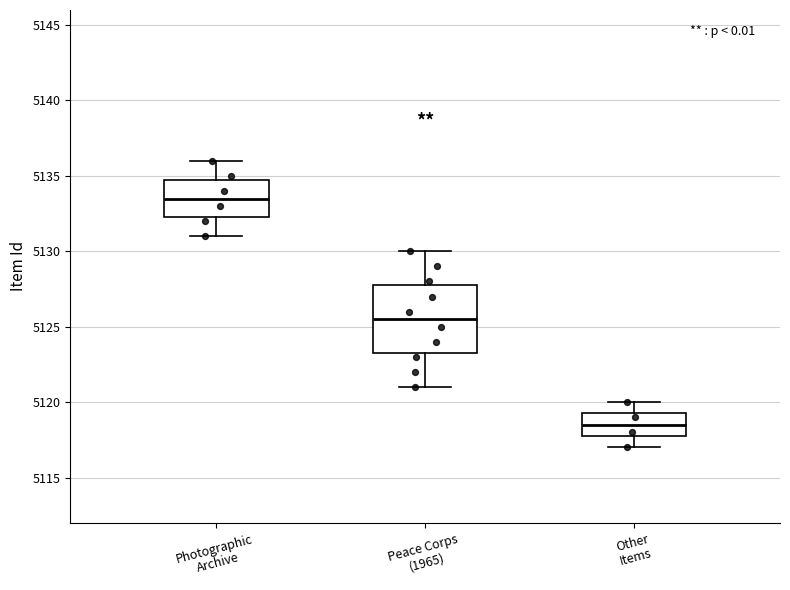

Comparing the boxes themselves (not the whiskers), which one is the tallest?

Peace Corps (1965)